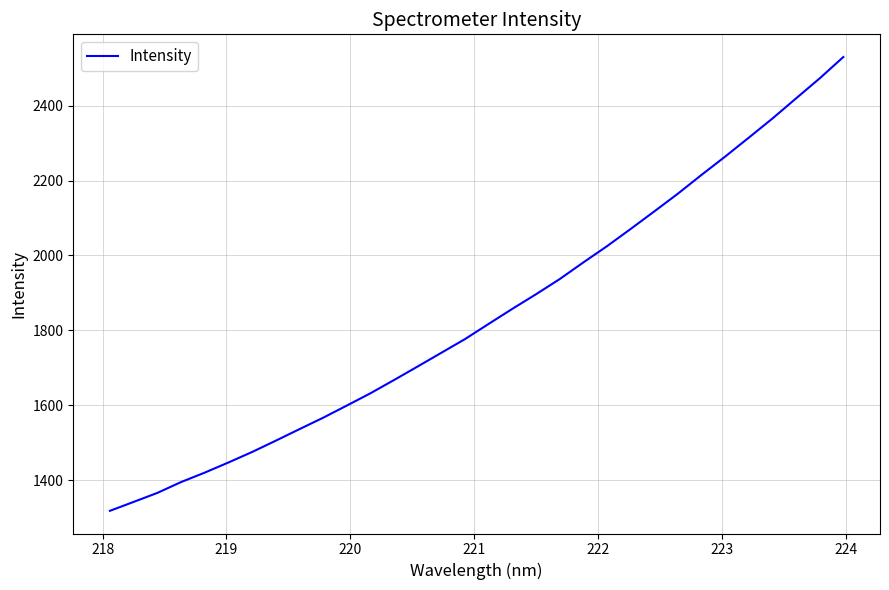

What is the greatest value displayed?

2529.7